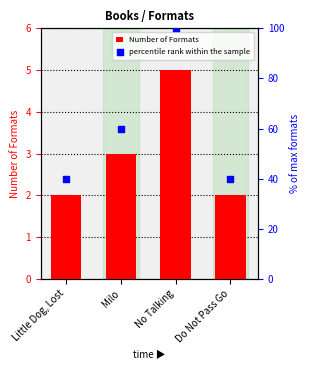

Which series has the largest Y range (max minus min)?

percentile rank within the sample